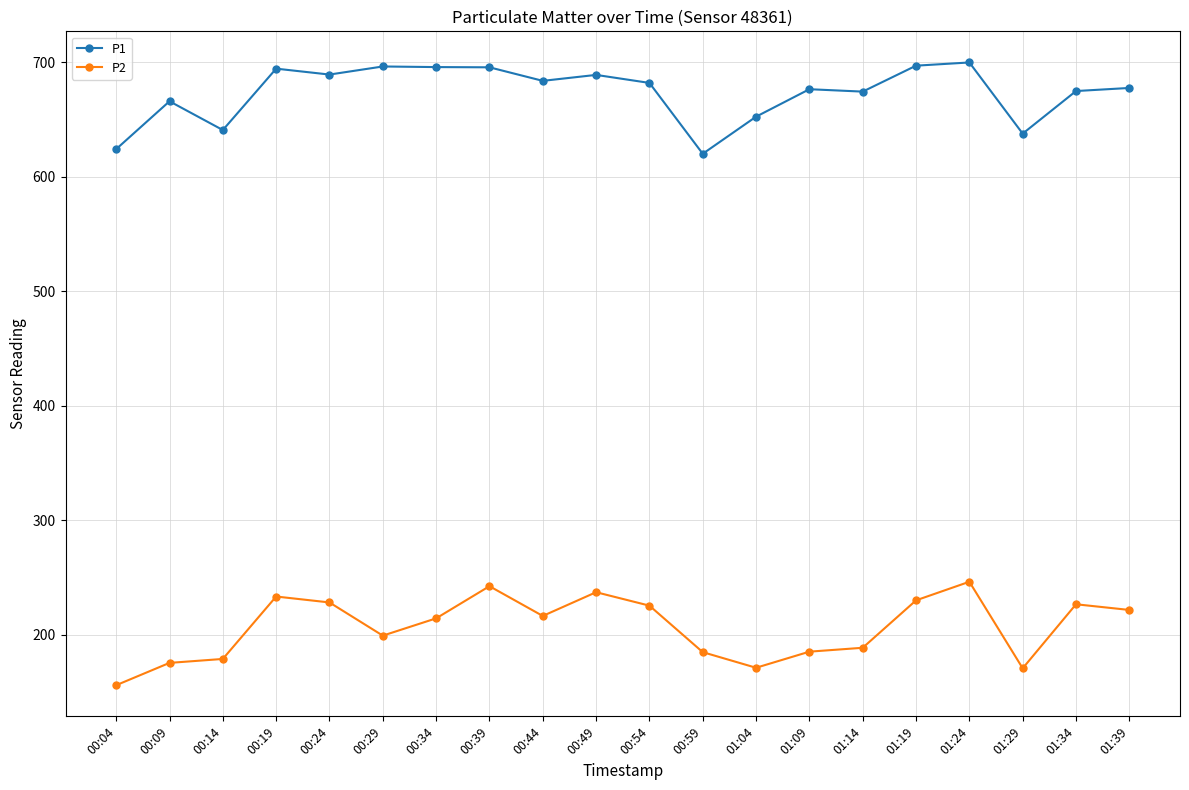

In P2, how many points are lower than both neighbors (excluding endpoints)?

4